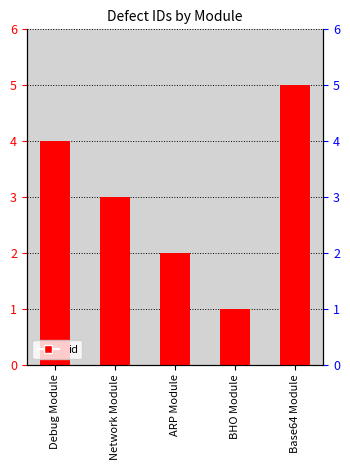

Count the number of values greater than 3.

2